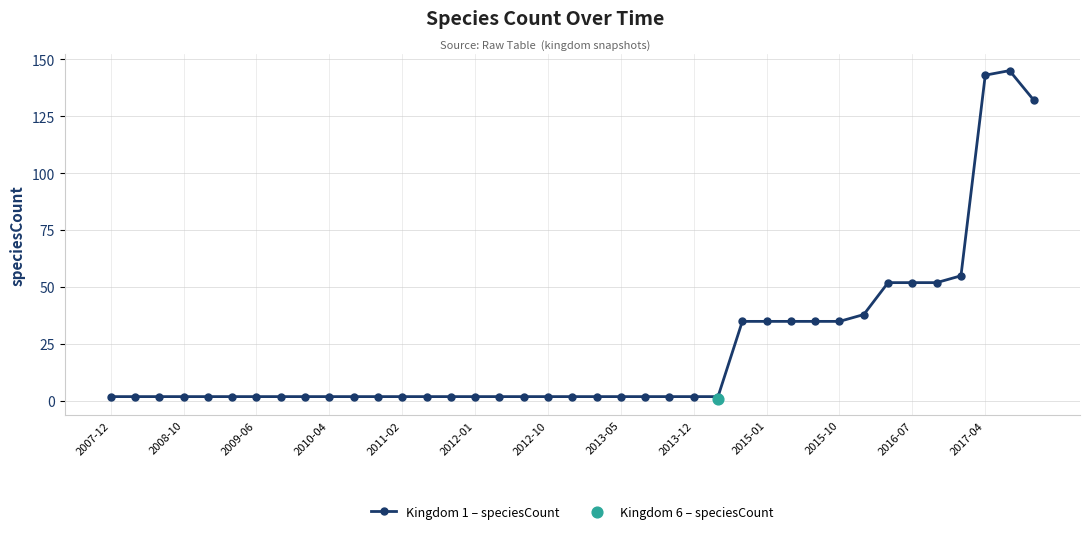

The value of Kingdom 1 – speciesCount at 2017-04 is 189. True or false?

False